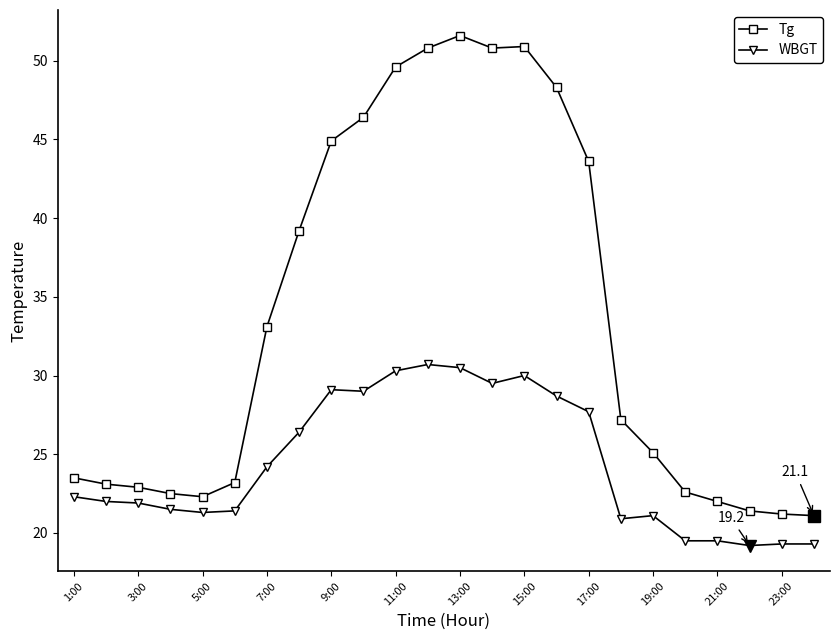

What is the sum of all Tg values?

807.3